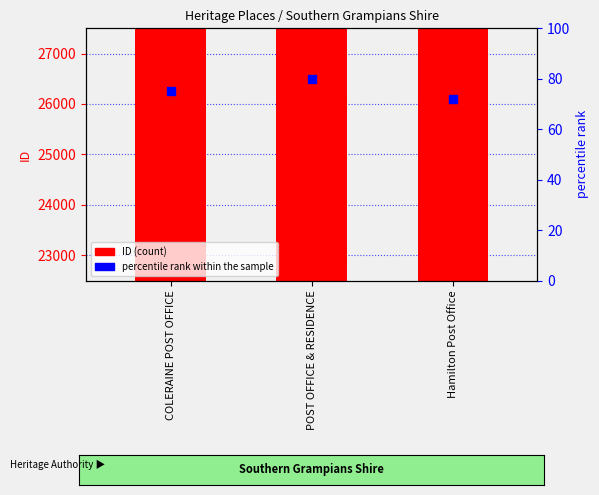

Which series reaches the maximum Y coordinate?

ID